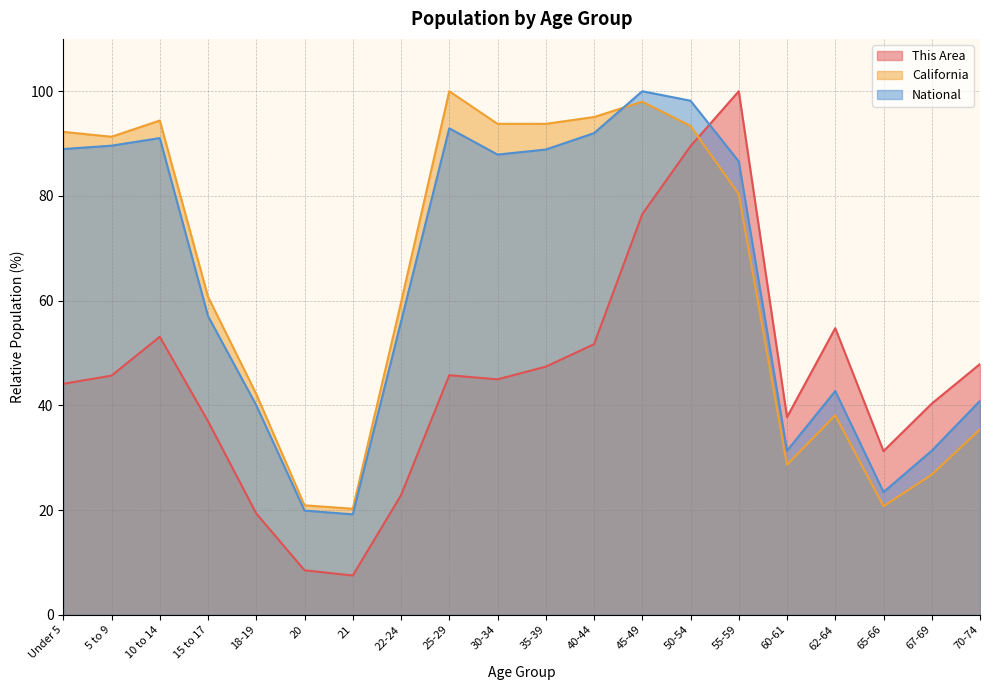

What is the maximum value shown in the chart?

100.0